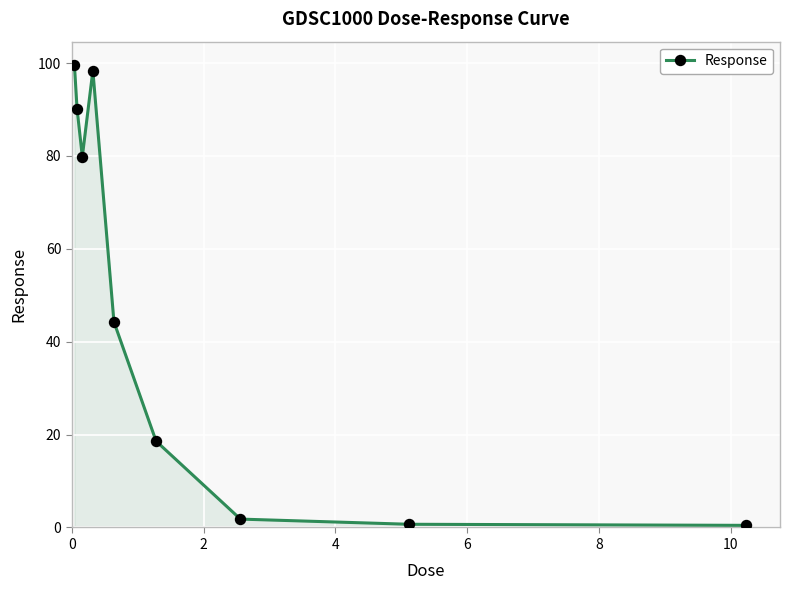

What is the difference between the second highest and second lowest values?

97.7